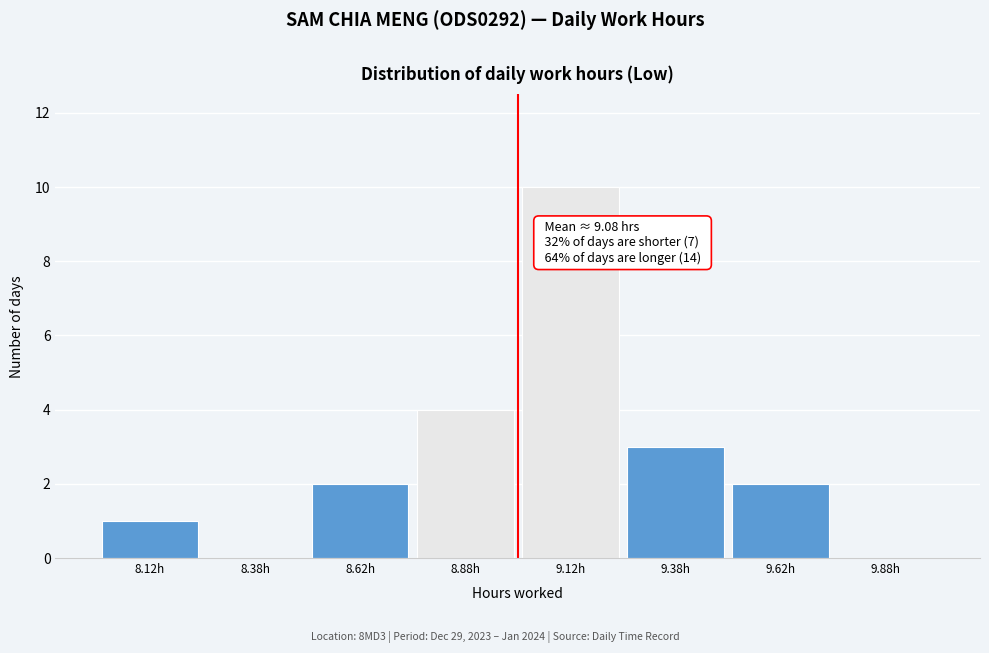

Over which range of the x-axis is the bar tallest?

9.00 to 9.25